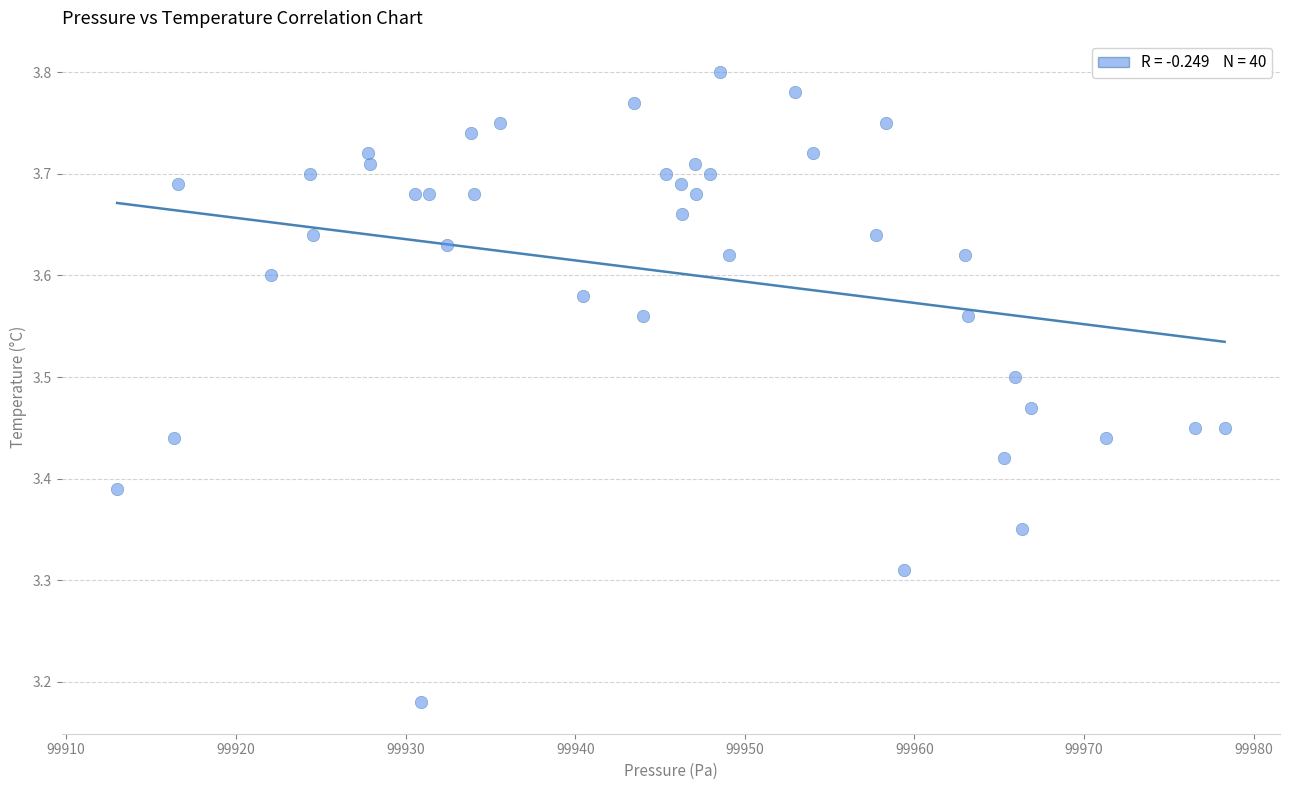

What is the range of X values (max minus min)?

65.3